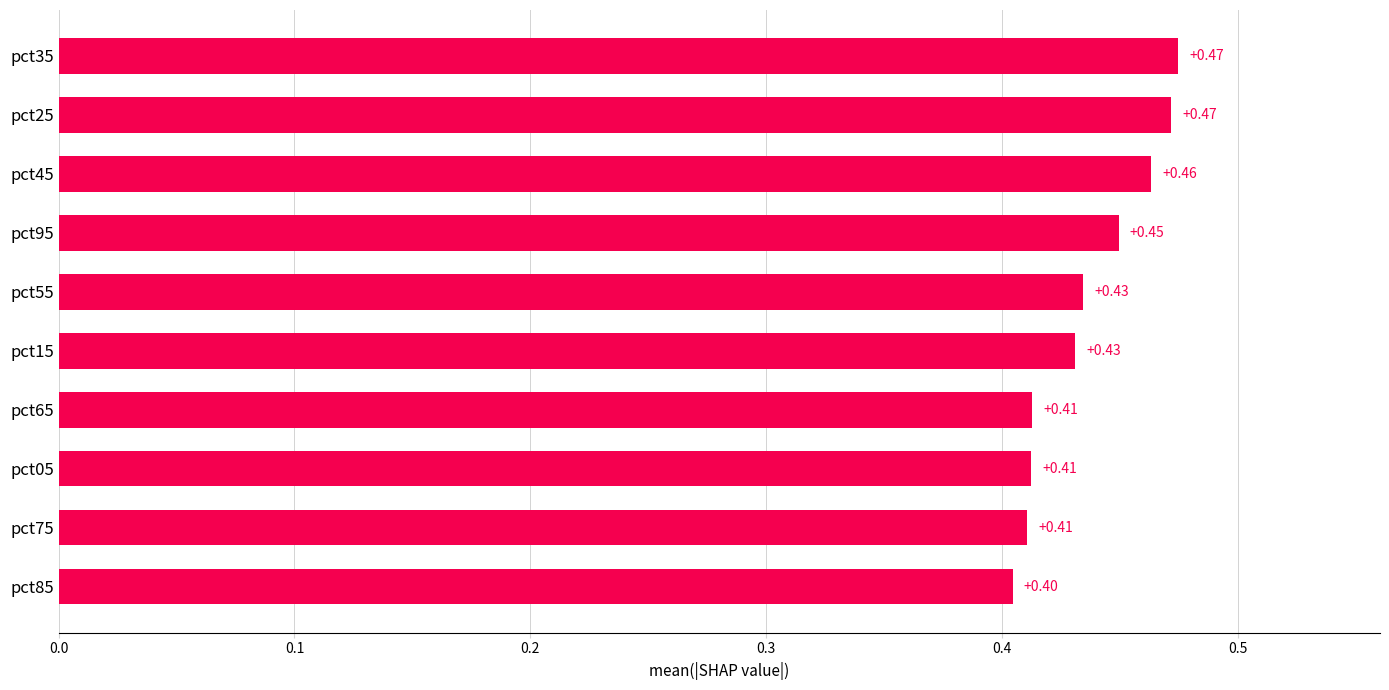

What is the average value?

0.4